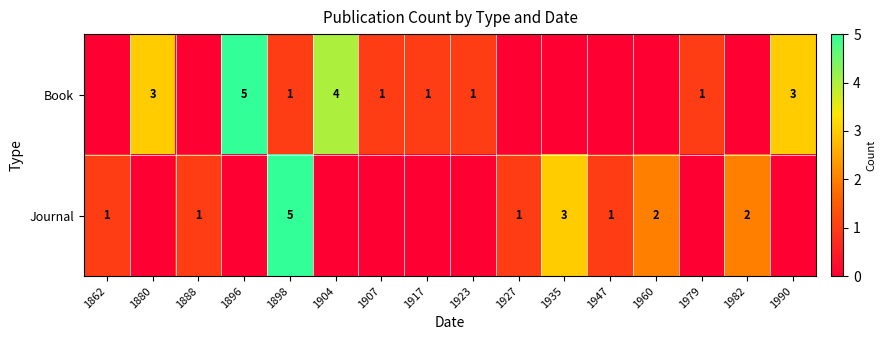

How many data points does each series have?

16